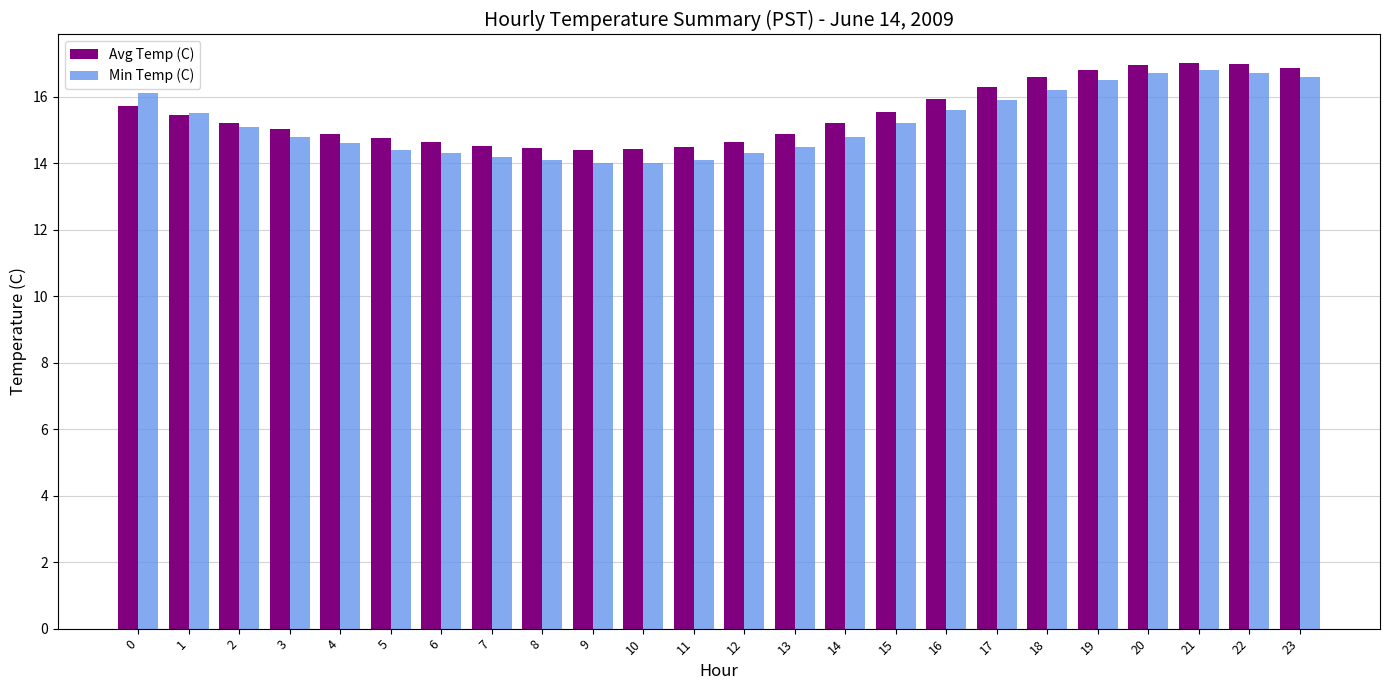

The Min Temp (C) series shows 8.4 at 11. True or false?

False